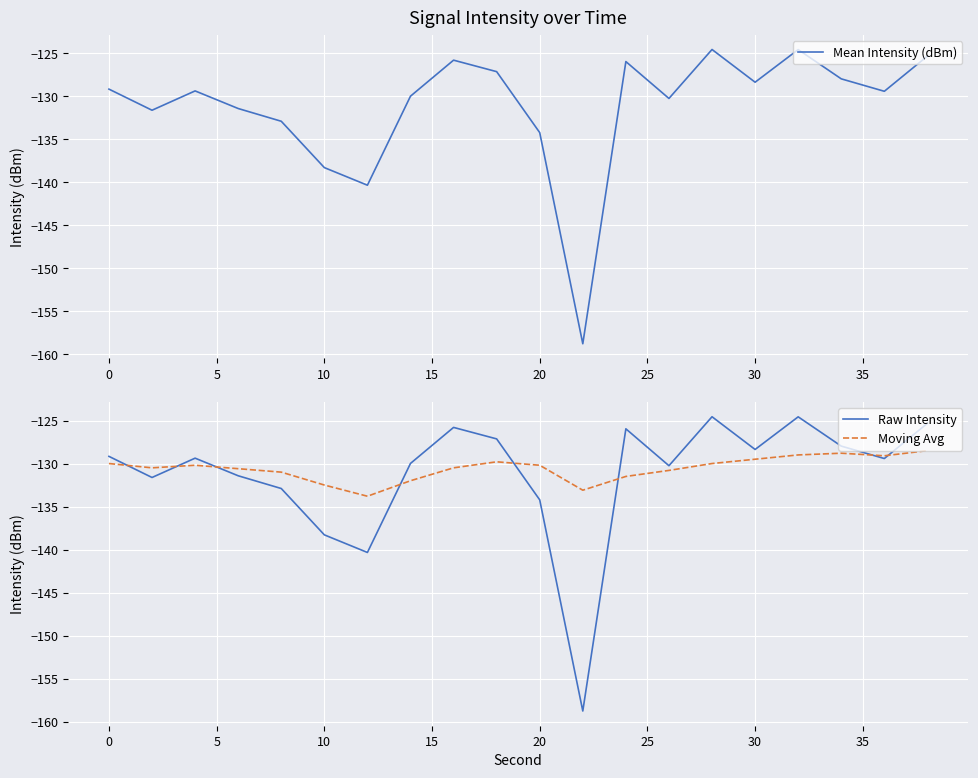

The Mean Intensity (dBm) series shows -134.2 at 20. True or false?

True